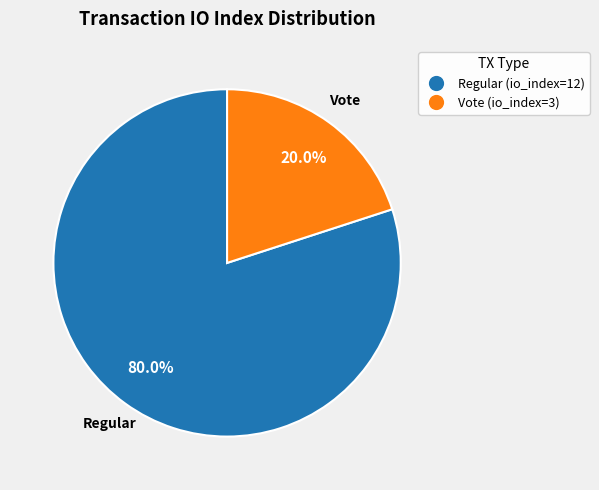

Count the number of slices in the pie.

2